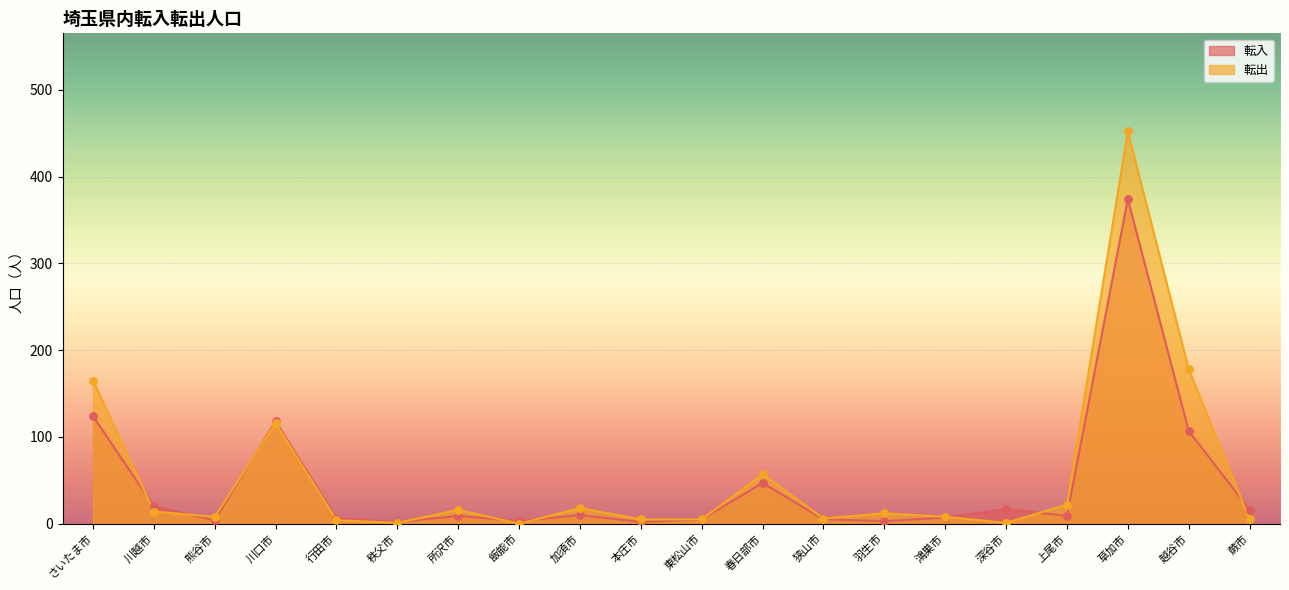

Is the value of 転出 at 鴻巣市 greater than the value of 転入 at 羽生市?

Yes